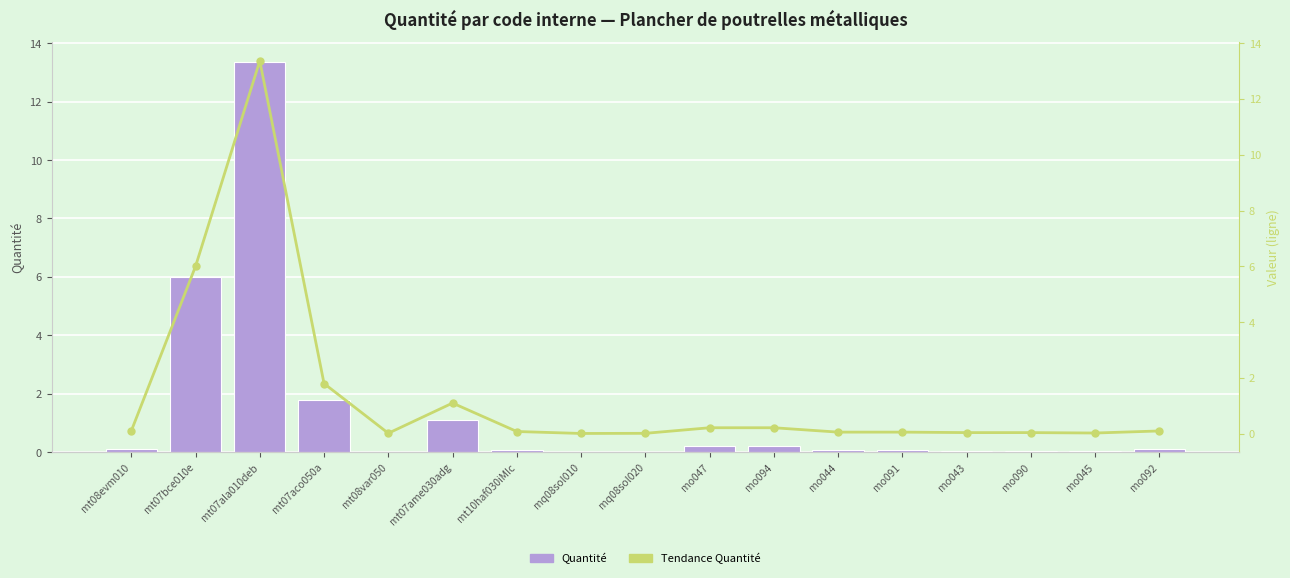

Are the bars horizontal?

No